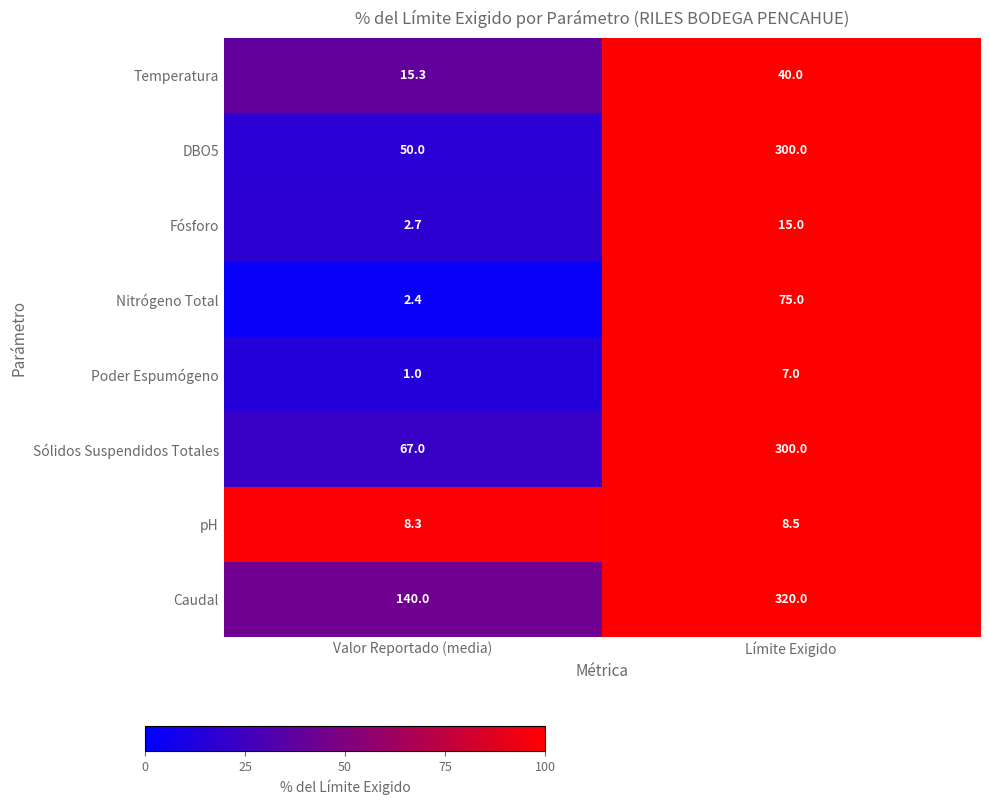

At which category does the chart reach its minimum across all series?

Valor Reportado (media)